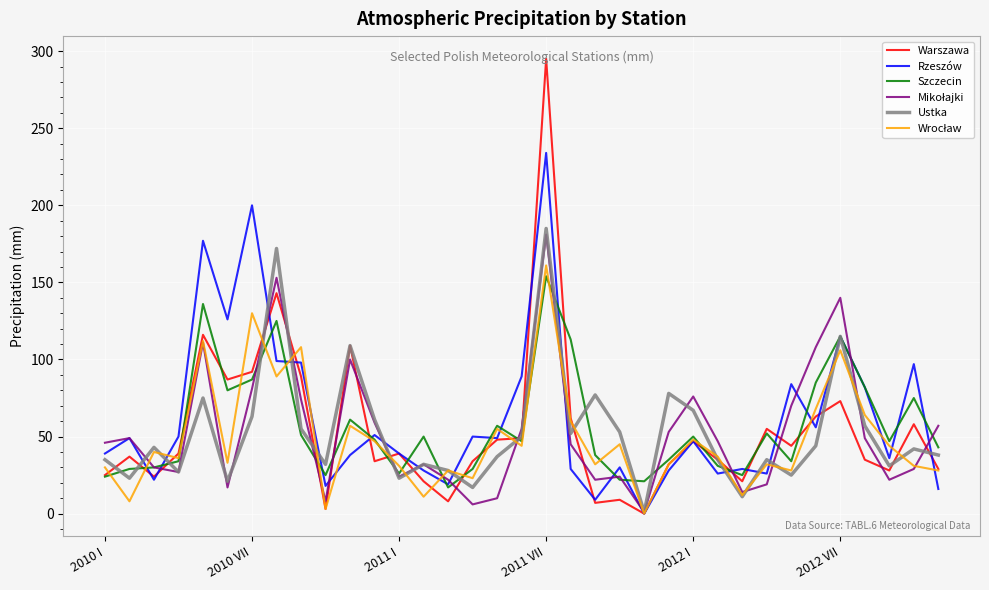

Which series has the widest spread of values?

Warszawa